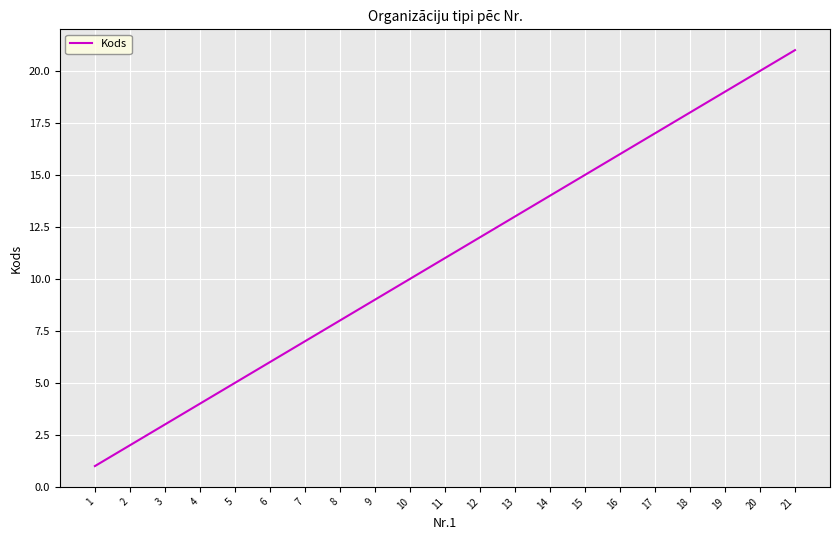

The value at 14 is 19. True or false?

False